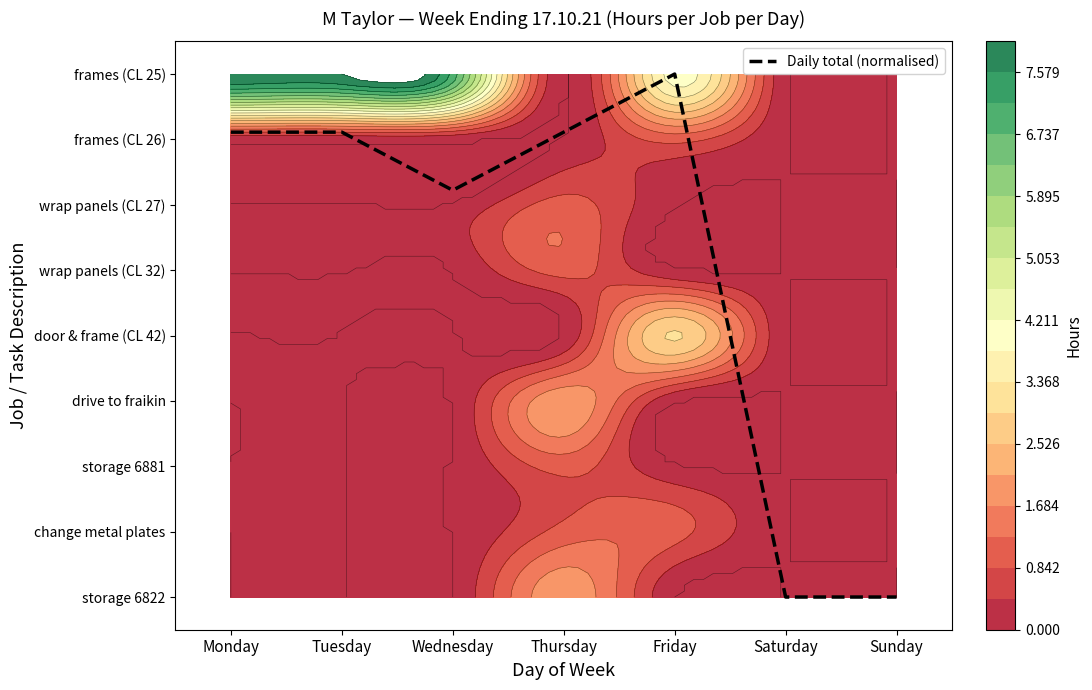

At Wednesday, list the series in order from largest to smallest.

frames (CL 25), Daily total (normalised), frames (CL 26), wrap panels (CL 27), wrap panels (CL 32), door & frame (CL 42), drive to fraikin, storage 6881, change metal plates, storage 6822